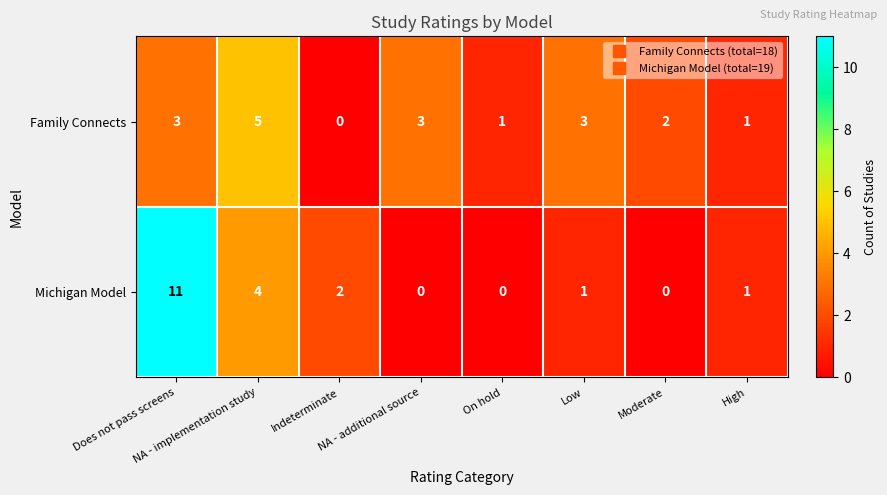

What is the difference between the maximum and second lowest values in the Family Connects series?

4